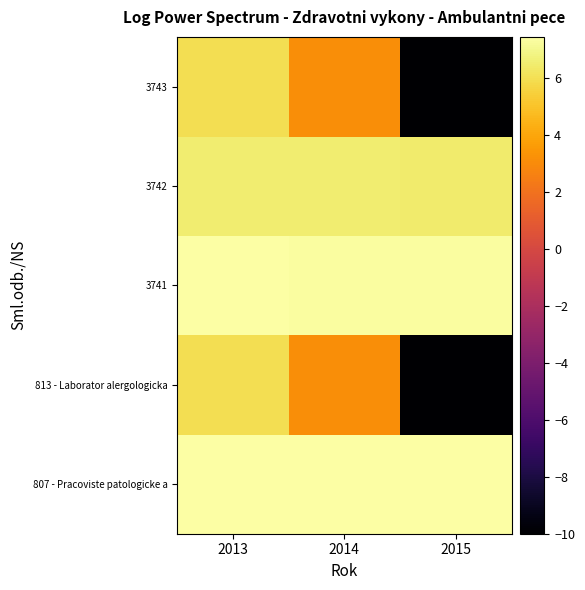

What is the total value across all series at 2015?

1.2